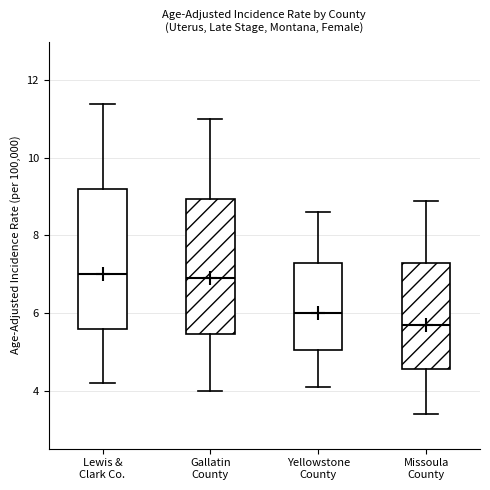

Where is the lower edge of the box for Missoula County on the y-axis? The values are not printed on the chart, so give them approximately, as read against the axis.

4.6